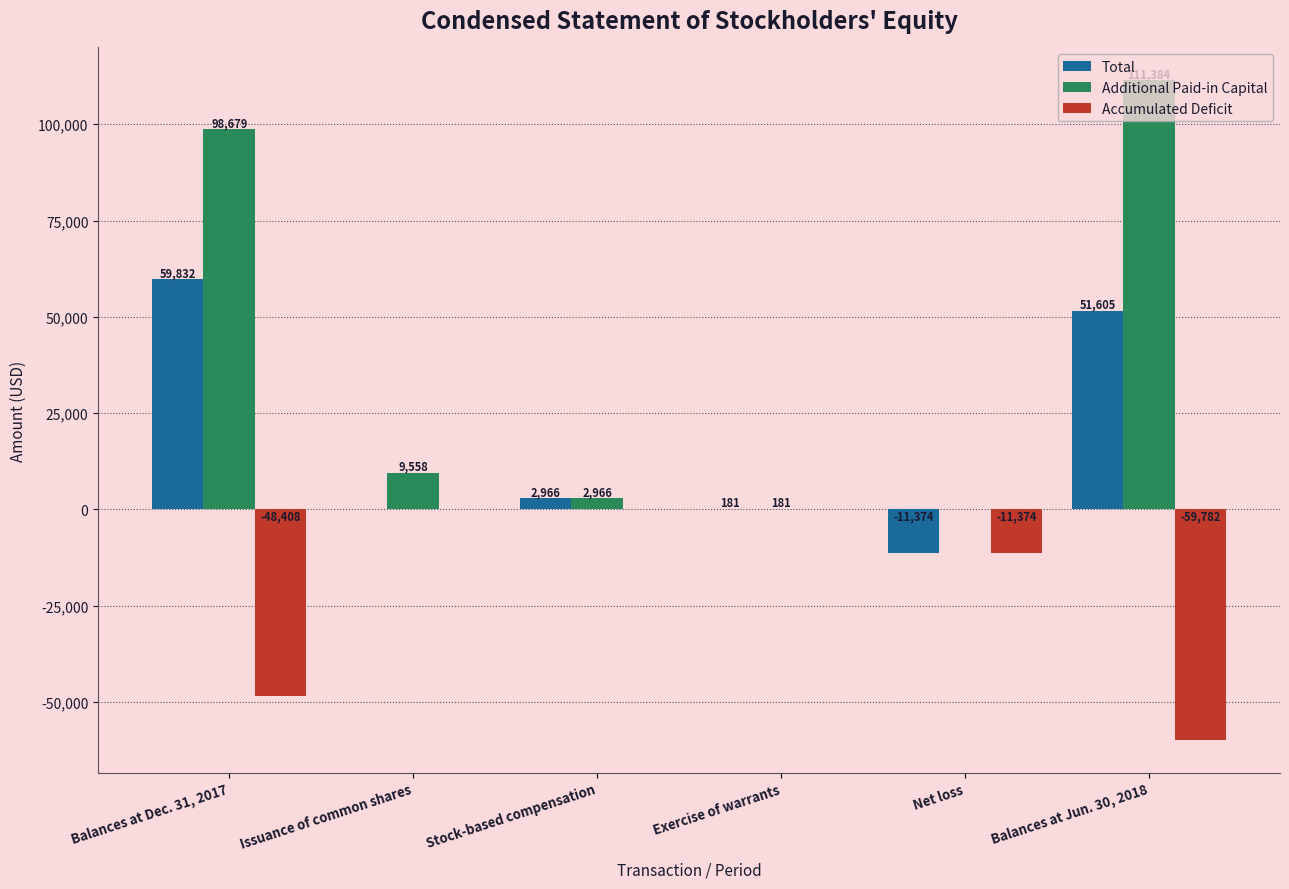

What is the difference between the Total values at Exercise of warrants and Net loss?

11555